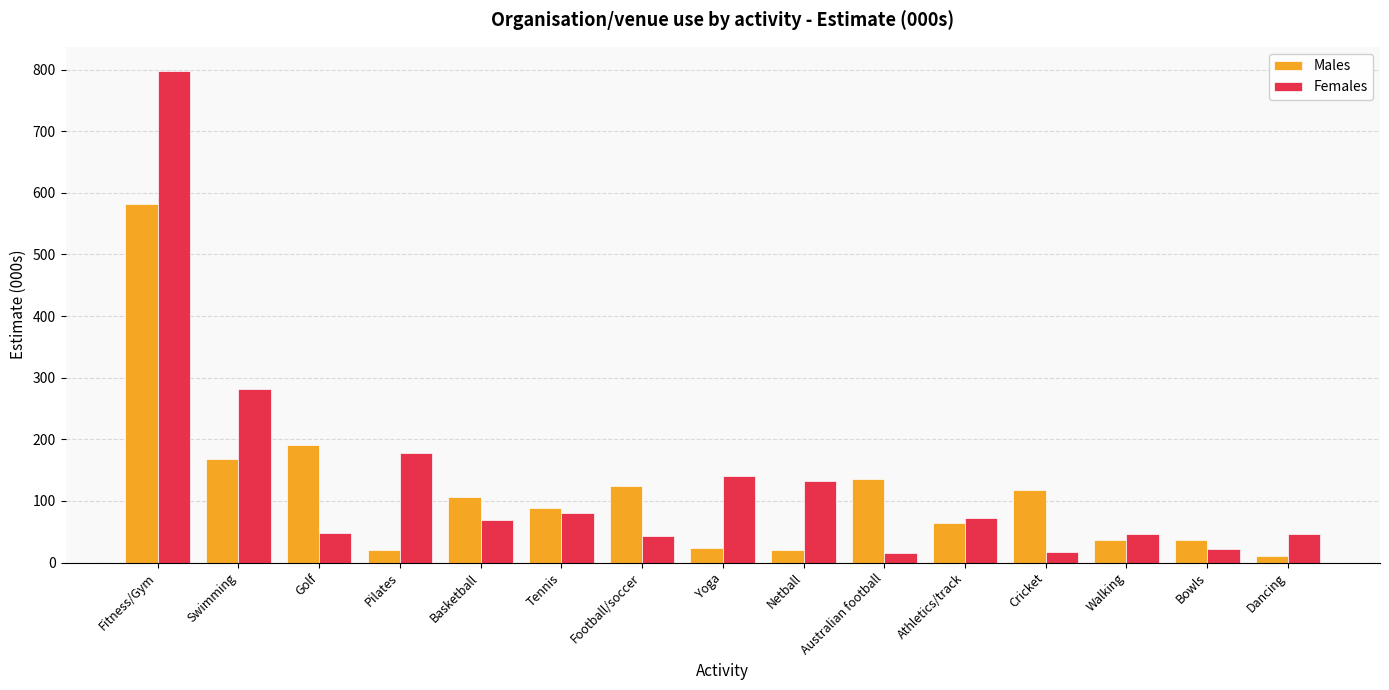

The Males series shows 190.2 at Golf. True or false?

True